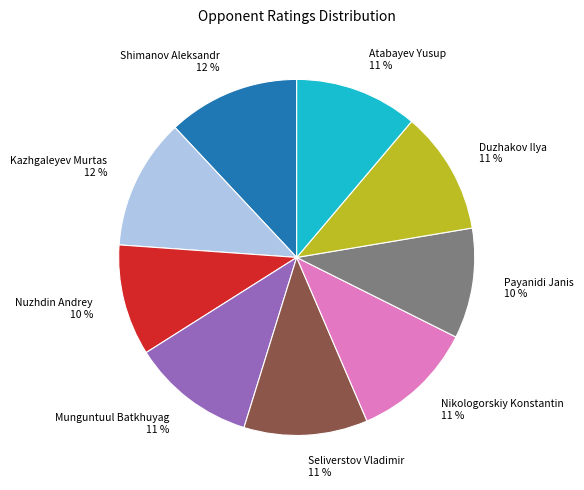

True or false: Atabayev Yusup accounts for 25% of the total.

False